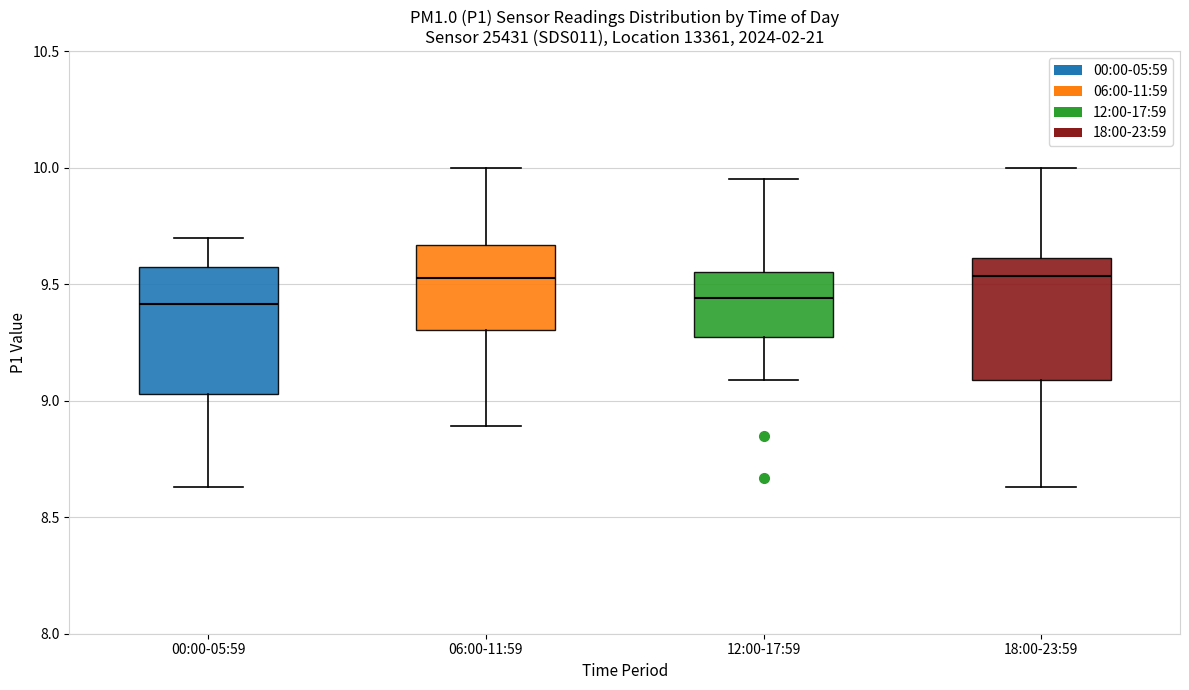

Reading left to right, read every box against the y-axis: the position of its median line, the range the box covers, and the ends of its whiskers. The values are not printed on the chart, so give them approximately, as read against the axis.

00:00-05:59: median 9.40, box 9.05 to 9.60, whiskers 8.65 to 9.70
06:00-11:59: median 9.55, box 9.30 to 9.65, whiskers 8.90 to 10.00
12:00-17:59: median 9.45, box 9.30 to 9.55, whiskers 9.10 to 9.95
18:00-23:59: median 9.55, box 9.10 to 9.60, whiskers 8.65 to 10.00